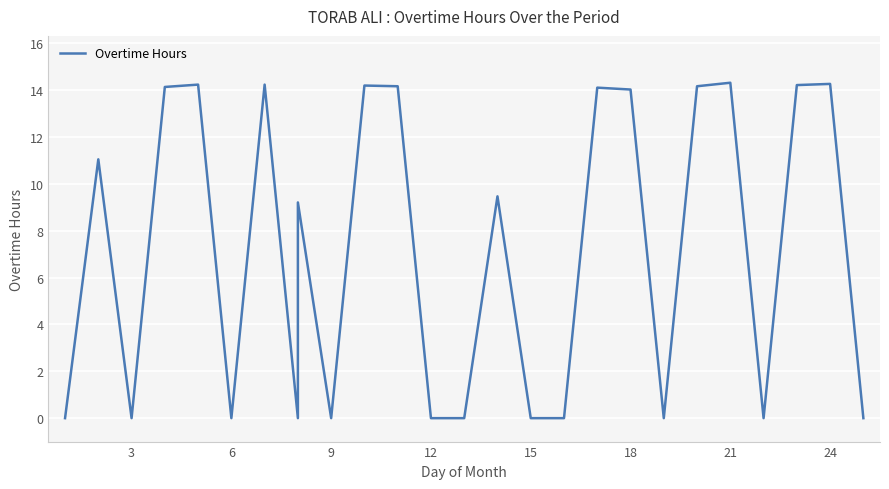

How many categories are shown in the chart?

27